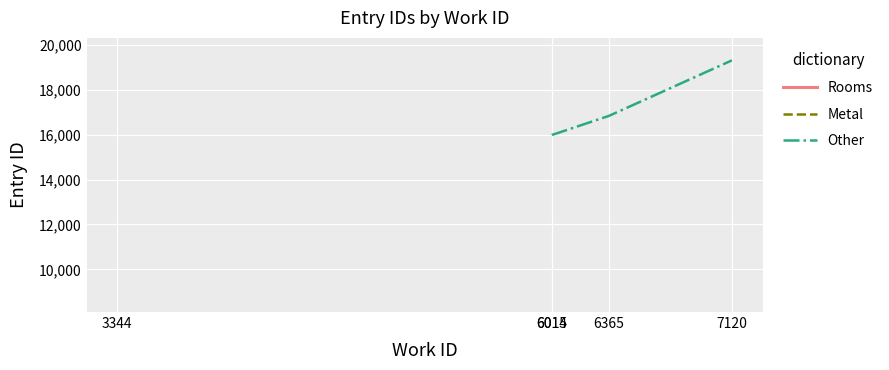

True or false: Other and Rooms cross at least once.

False